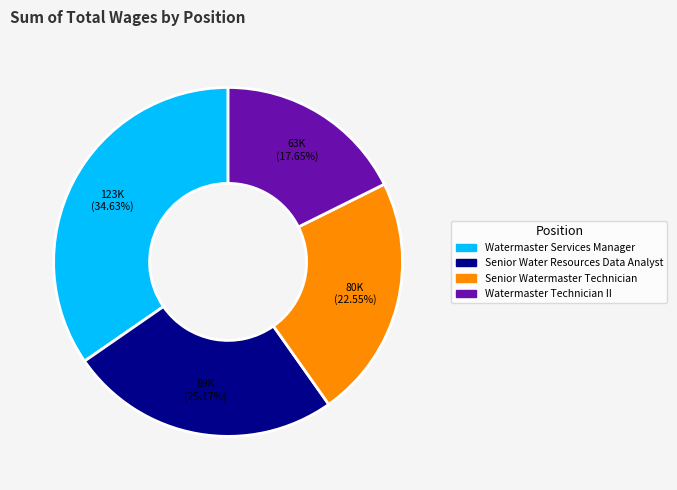

Approximately how many times larger is the value at Senior Water Resources Data Analyst compared to Watermaster Services Manager?

0.7